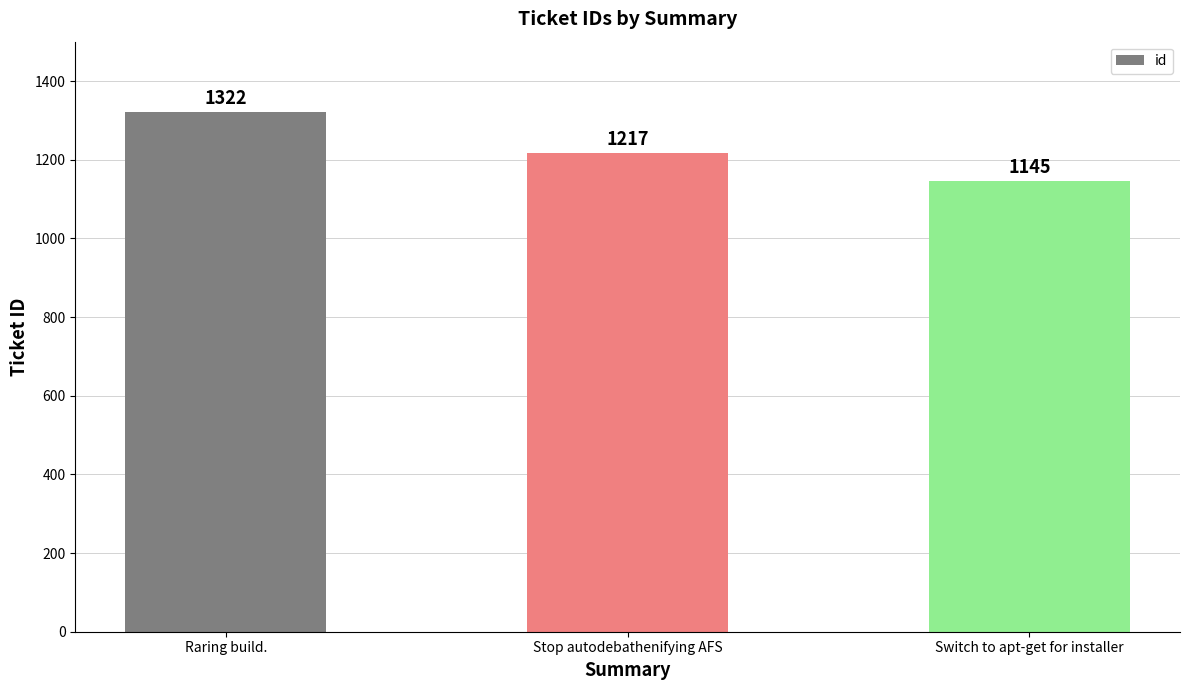

Reading left to right, what are all the values shown in this chart?

Raring build.=1322	Stop autodebathenifying AFS=1217	Switch to apt-get for installer=1145